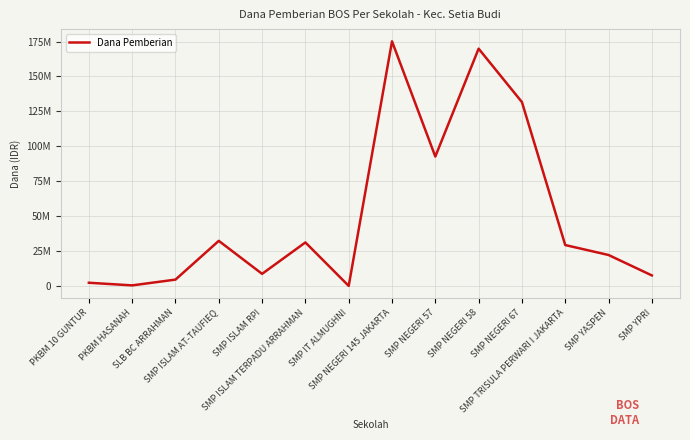

Does the chart display data point markers on the line(s)?

No